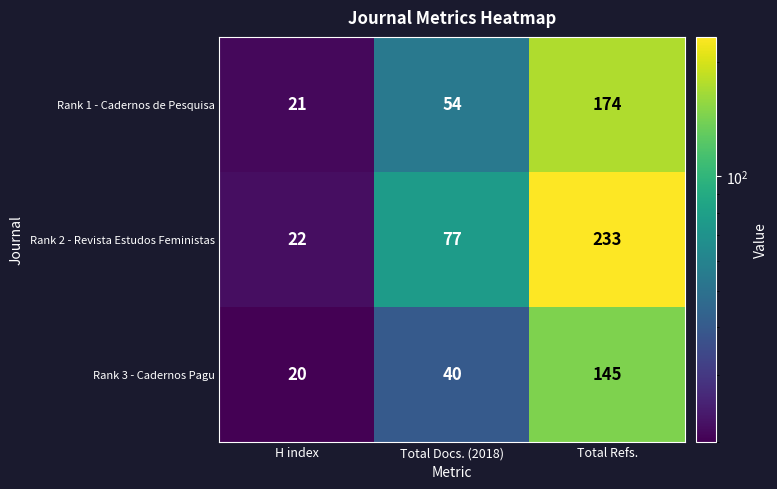

What is the total value across all series at Total Docs. (2018)?

171